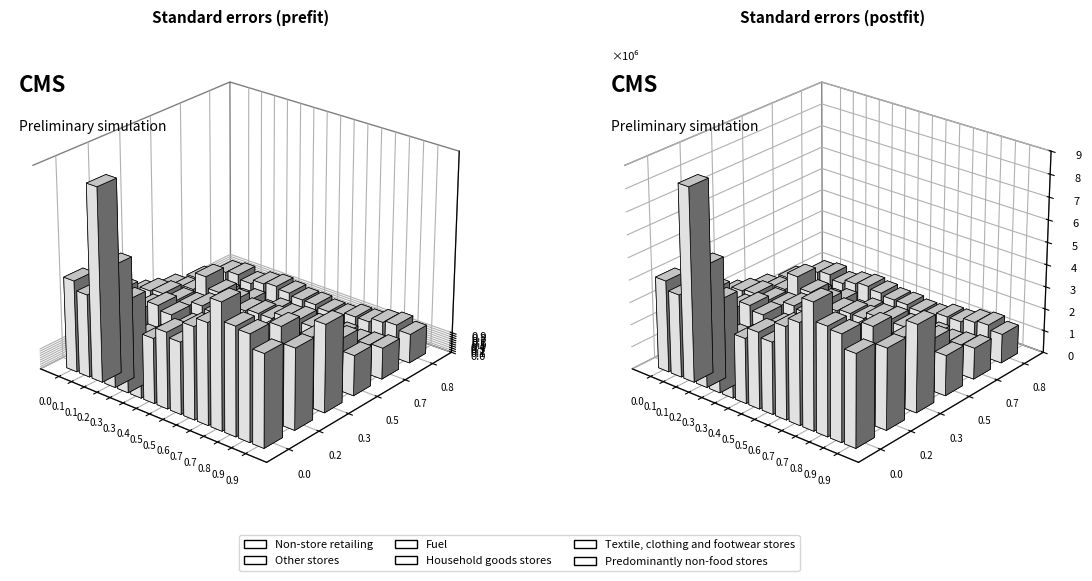

Reading right to left, transcribe all the data shown in this chart.

Non-store retailing: 4.1	4.7	4.8	5.6	4.5	4.1	3.2	3.4	2.9	2.7	4.1	5.4	8.6	3.7	4.1
Other stores: 3.6	4.3	3.8	3.1	3.0	2.5	2.7	2.9	2.7	3.0	3.2	2.9	2.6	3.2	3.0
Fuel: 3.9	3.1	2.5	2.4	2.2	2.2	2.2	2.2	2.6	2.7	2.5	2.5	2.6	2.5	2.2
Household goods stores: 1.8	2.3	2.4	2.4	2.5	2.4	2.1	2.1	2.0	2.2	2.4	2.9	2.1	1.9	1.8
Textile, clothing and footwear stores: 1.4	1.3	1.2	1.3	1.2	1.1	1.2	1.2	1.3	1.0	1.3	1.1	1.2	1.1	1.5
Predominantly non-food stores: 1.3	1.5	1.4	1.2	1.2	1.0	1.0	1.1	1.1	1.2	1.3	1.2	1.0	1.2	1.1